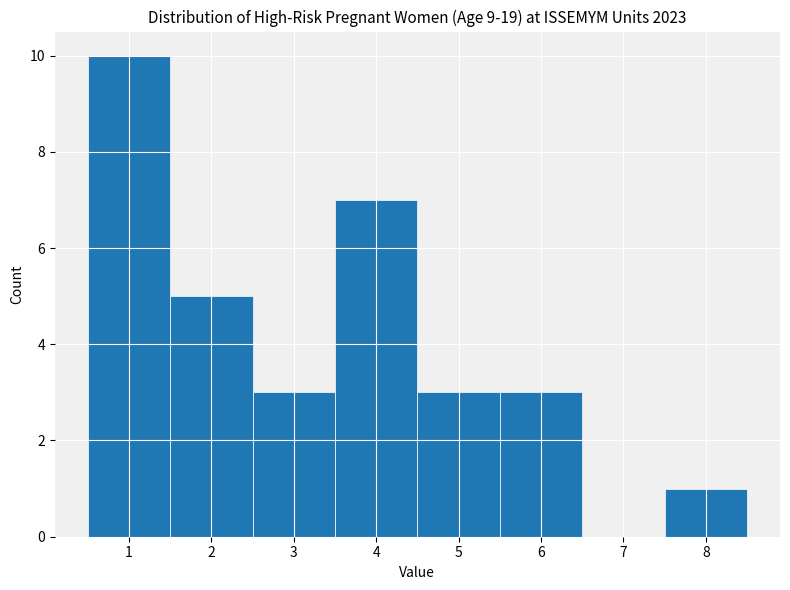

How tall is the bar that spans 1.5 to 2.5 on the x-axis? The values are not printed on the chart, so give them approximately, as read against the axis.

5